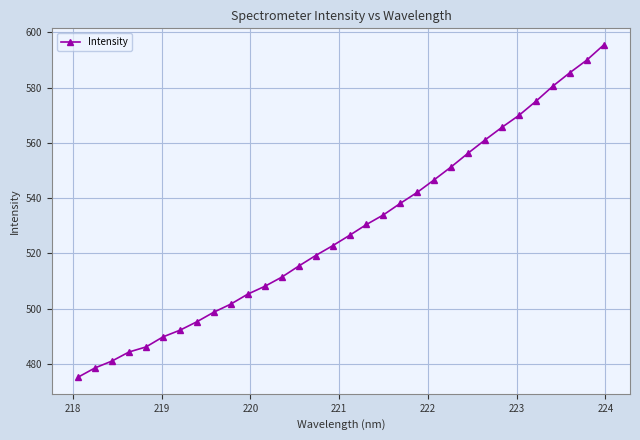

What is the maximum value shown in the chart?

595.4